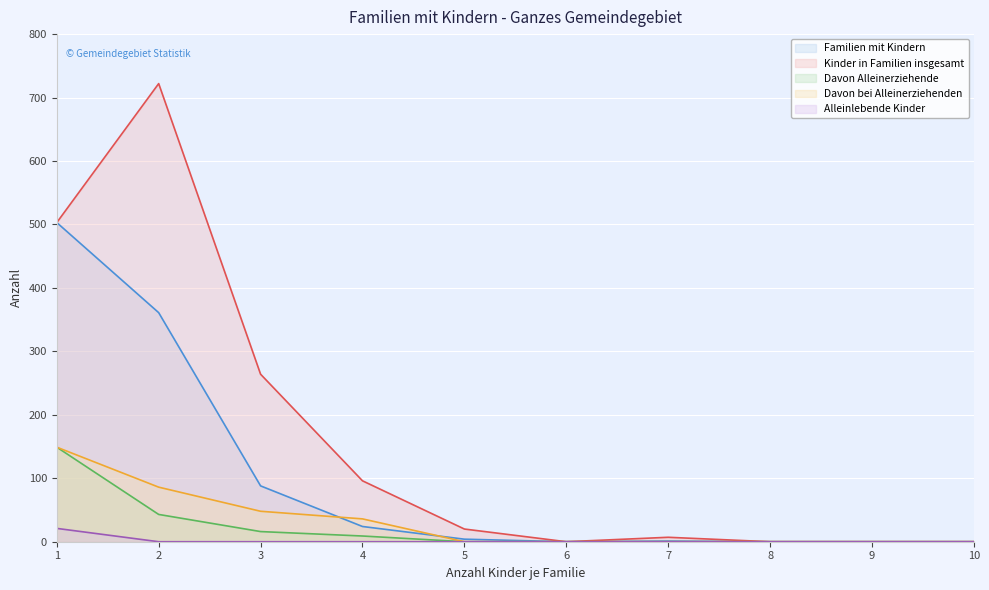

Which series has the largest range (max minus min)?

Kinder in Familien insgesamt